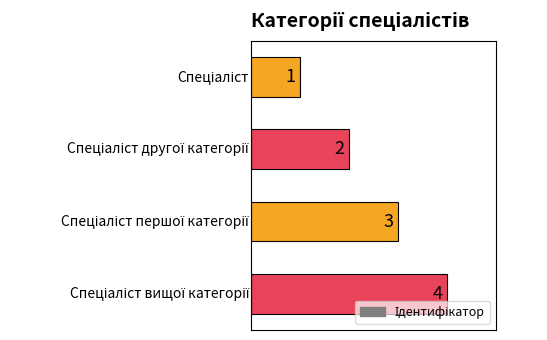

What is the sum of all values?

10